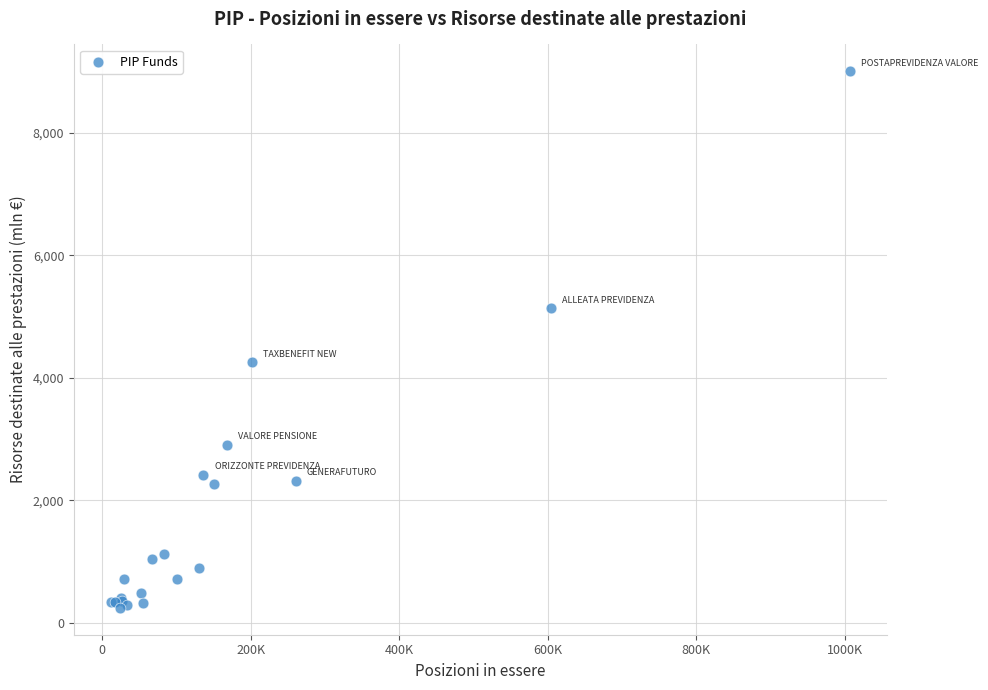

What Y value in the scatter plot is closest to 4622?

4250.0